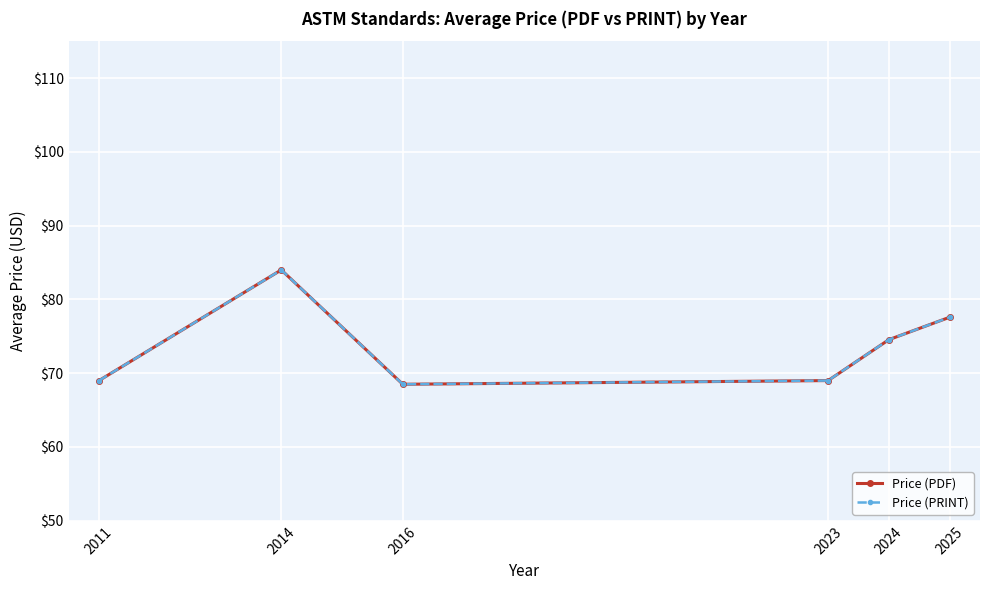

At which label is Price (PRINT) closest to 76?

2024